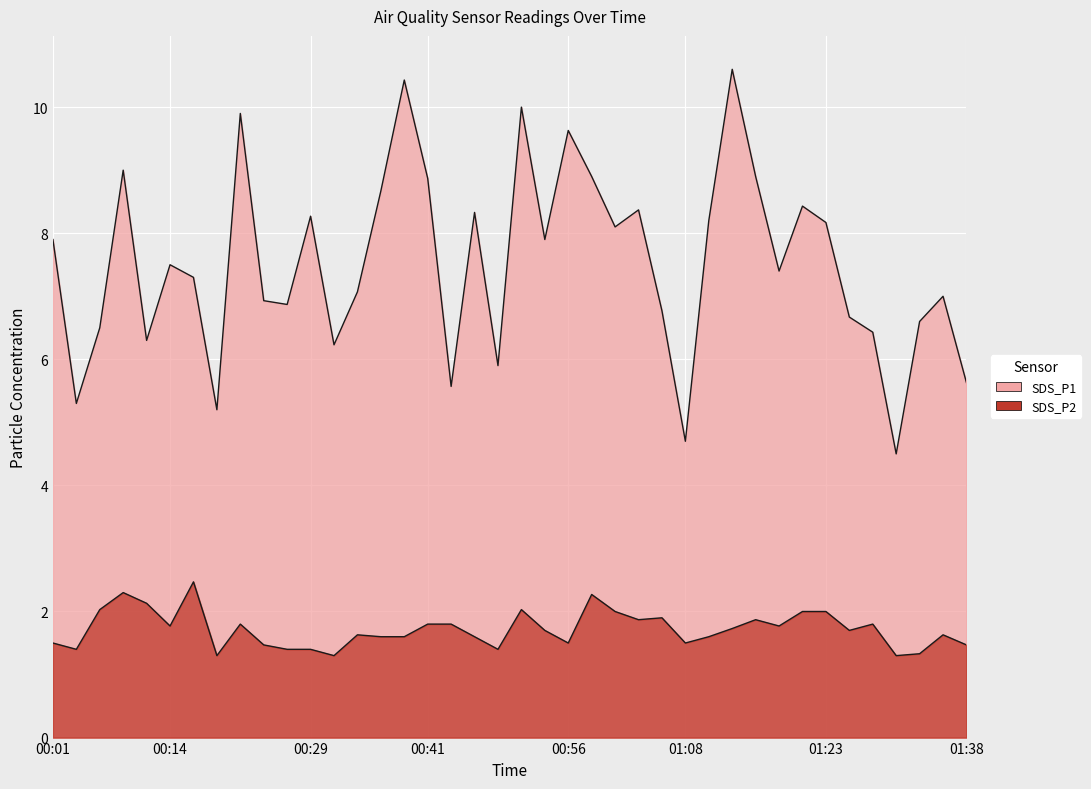

Read the SDS_P2 value at 00:16.

2.5